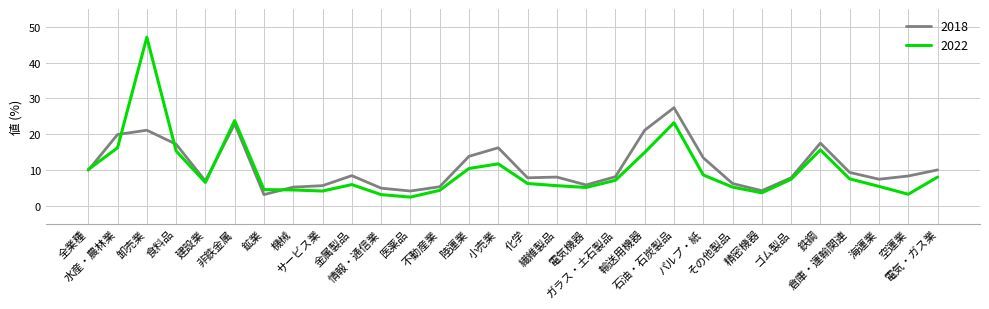

Which series has the largest range (max minus min)?

2022